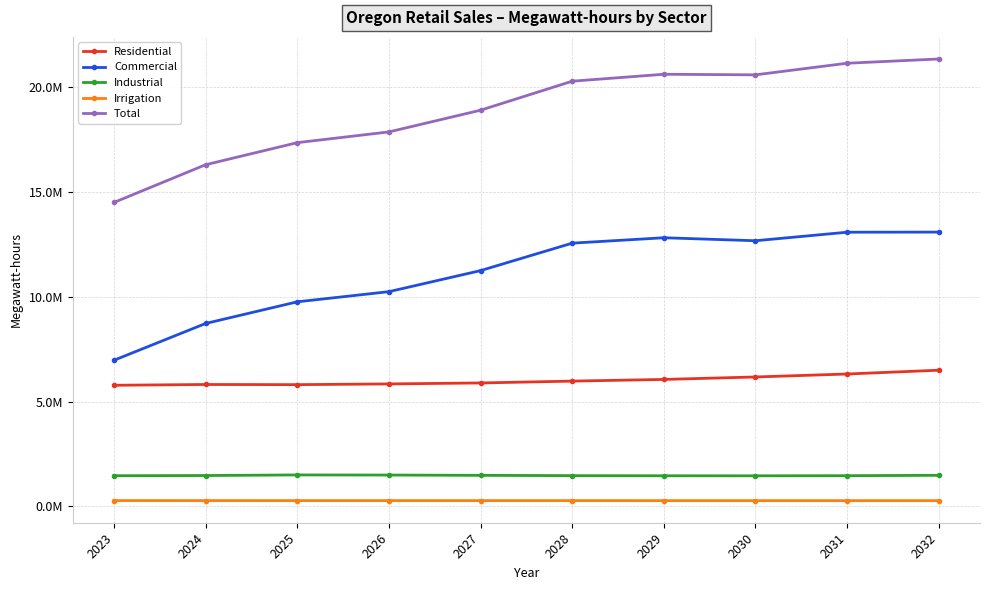

Does the chart display data point markers on the line(s)?

Yes